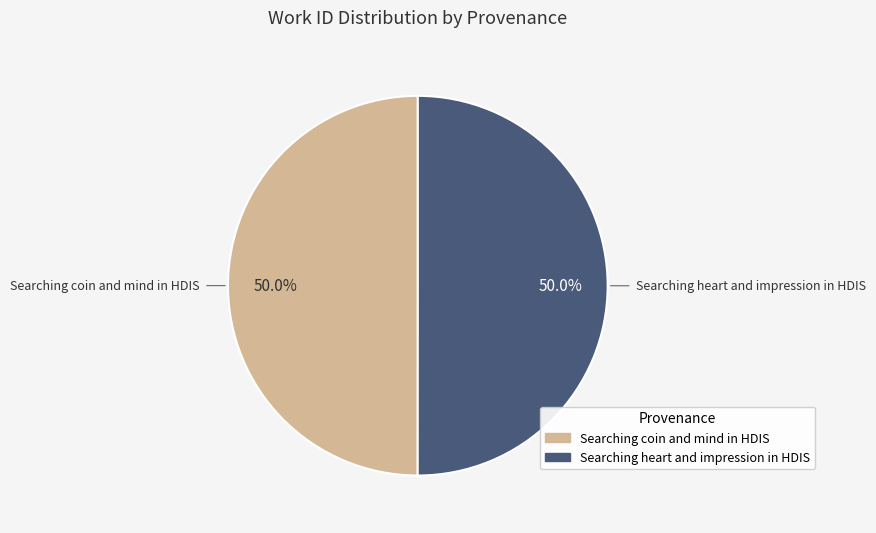

Count the number of slices in the pie.

2